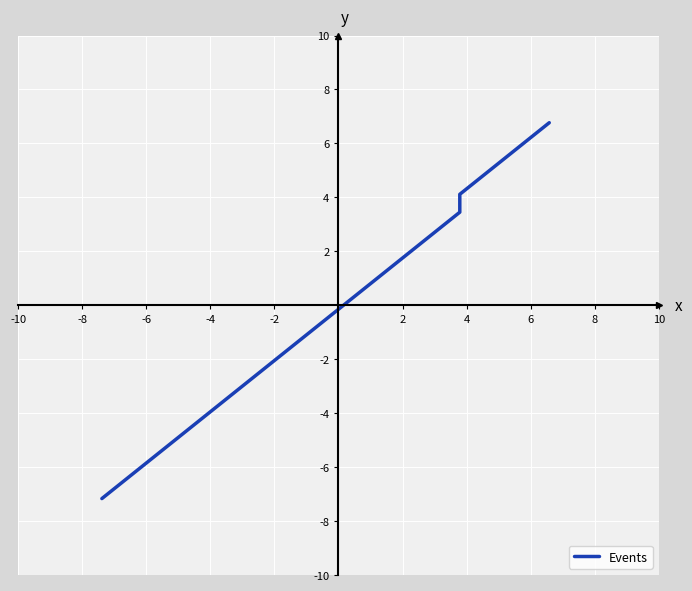

Between 27 and 33, which is larger?

33